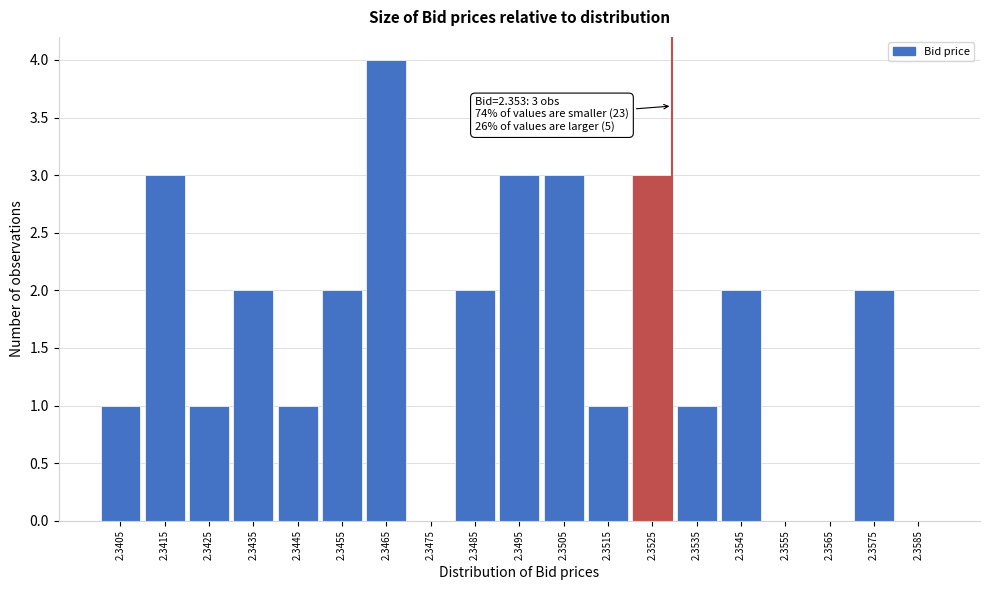

Reading left to right, list all the values displayed in this chart.

2.3405=1	2.3415=3	2.3425=1	2.3435=2	2.3445=1	2.3455=2	2.3465=4	2.3475=0	2.3485=2	2.3495=3	2.3505=3	2.3515=1	2.3525=3	2.3535=1	2.3545=2	2.3555=0	2.3565=0	2.3575=2	2.3585=0